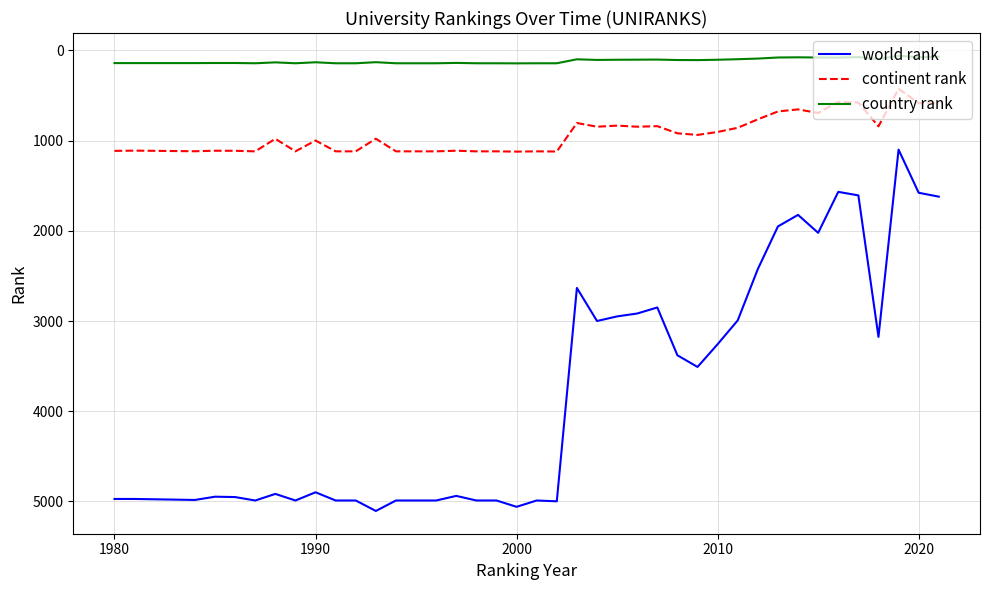

Rank the series by their maximum value, from lowest to highest.

country rank, continent rank, world rank